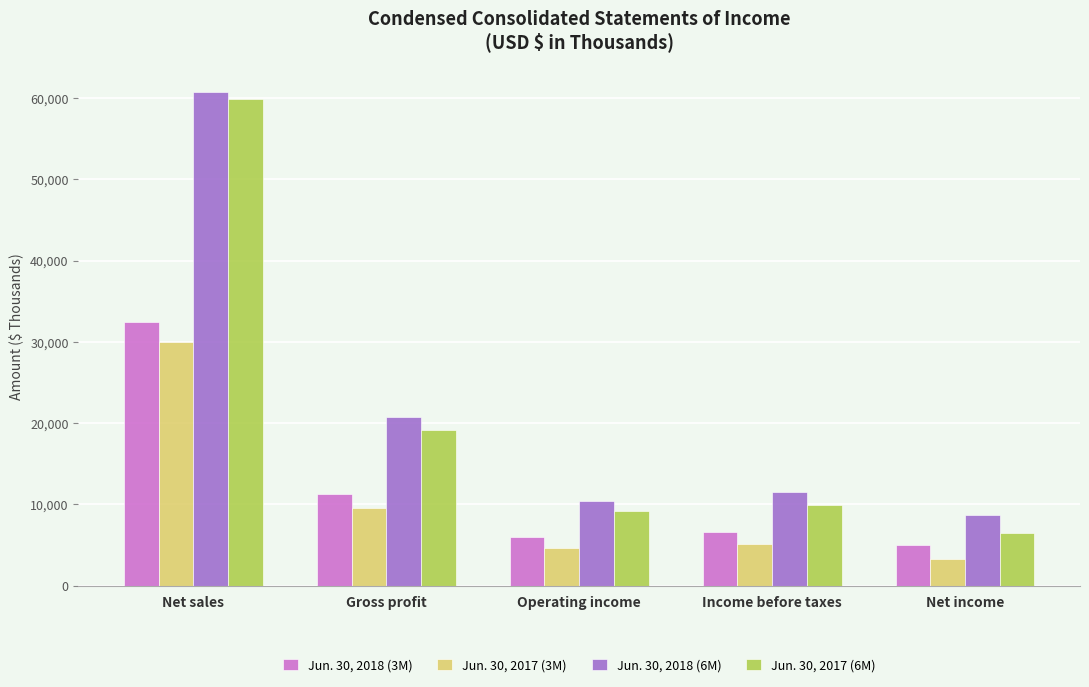

Rank the series at Net income from highest to lowest value.

Jun. 30, 2018 (6M), Jun. 30, 2017 (6M), Jun. 30, 2018 (3M), Jun. 30, 2017 (3M)